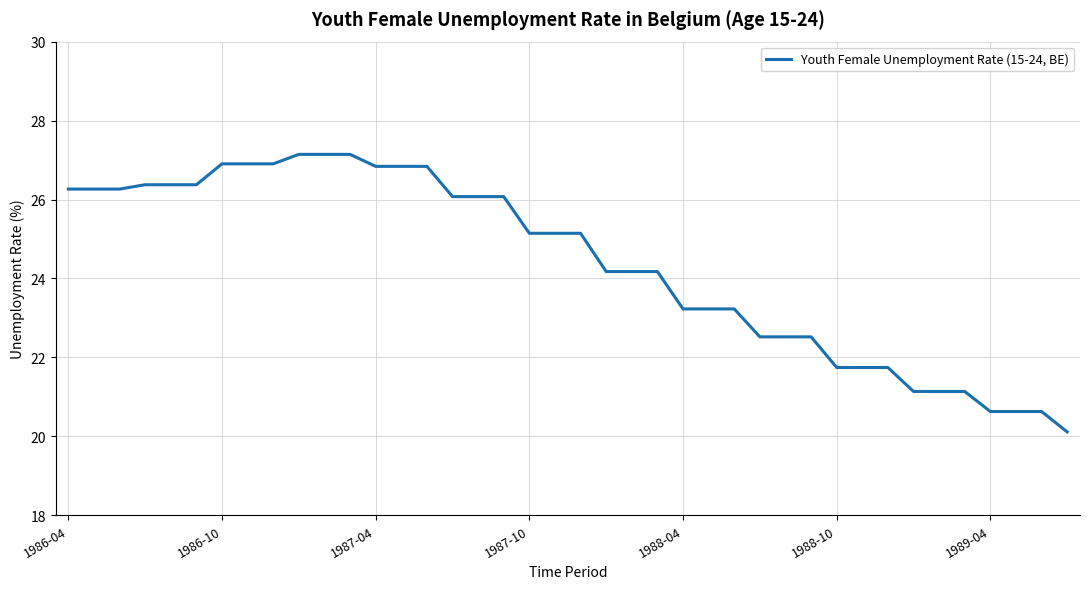

What is the minimum value shown in the chart?

20.1